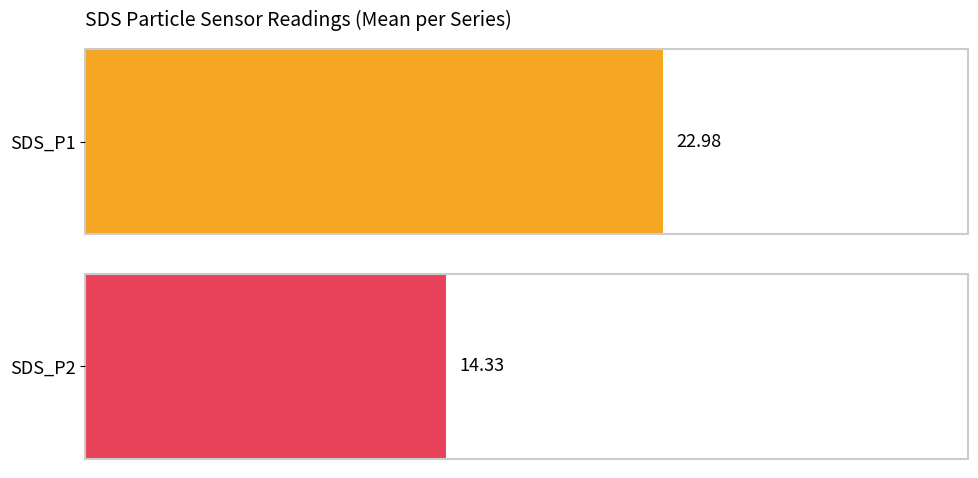

What is the difference between the maximum and minimum values in the SDS_P2 series?

4.0